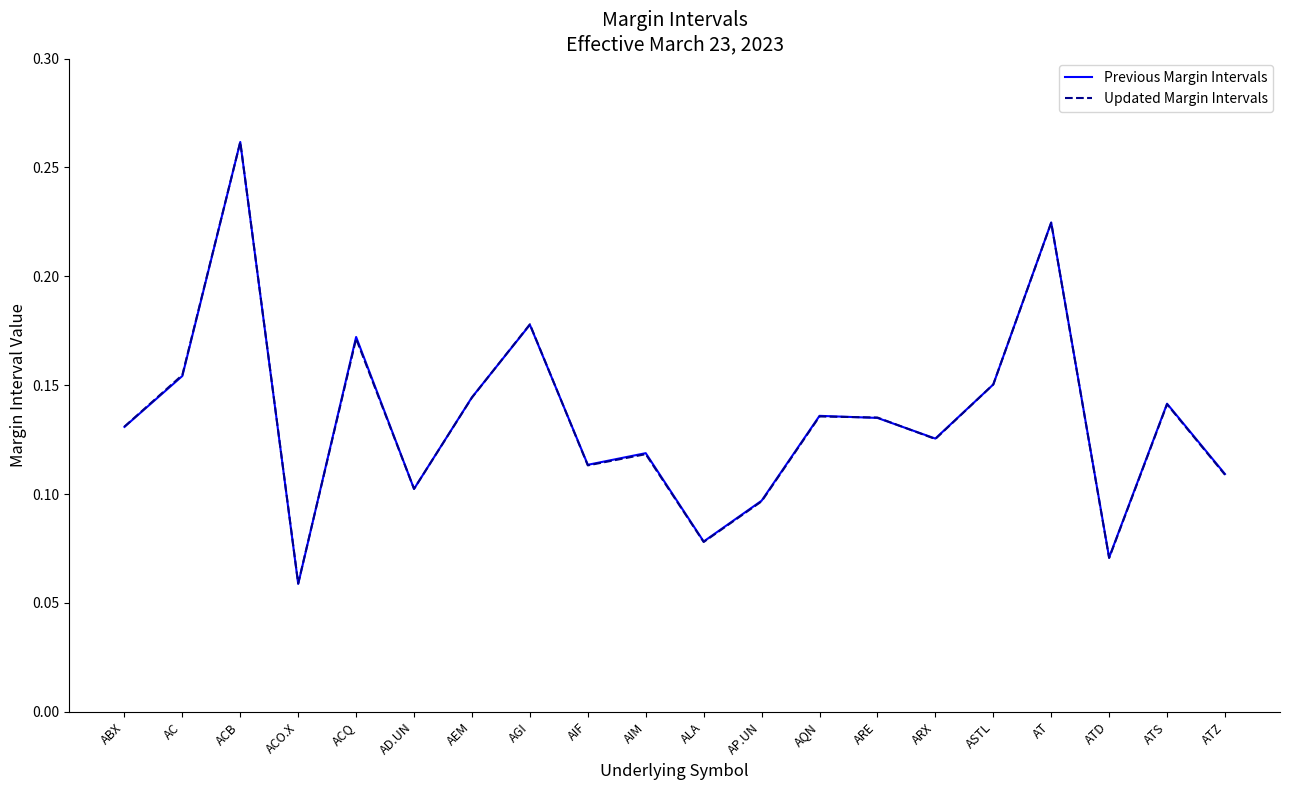

Between ACO.X and AQN, which series saw the biggest shift?

Previous Margin Intervals